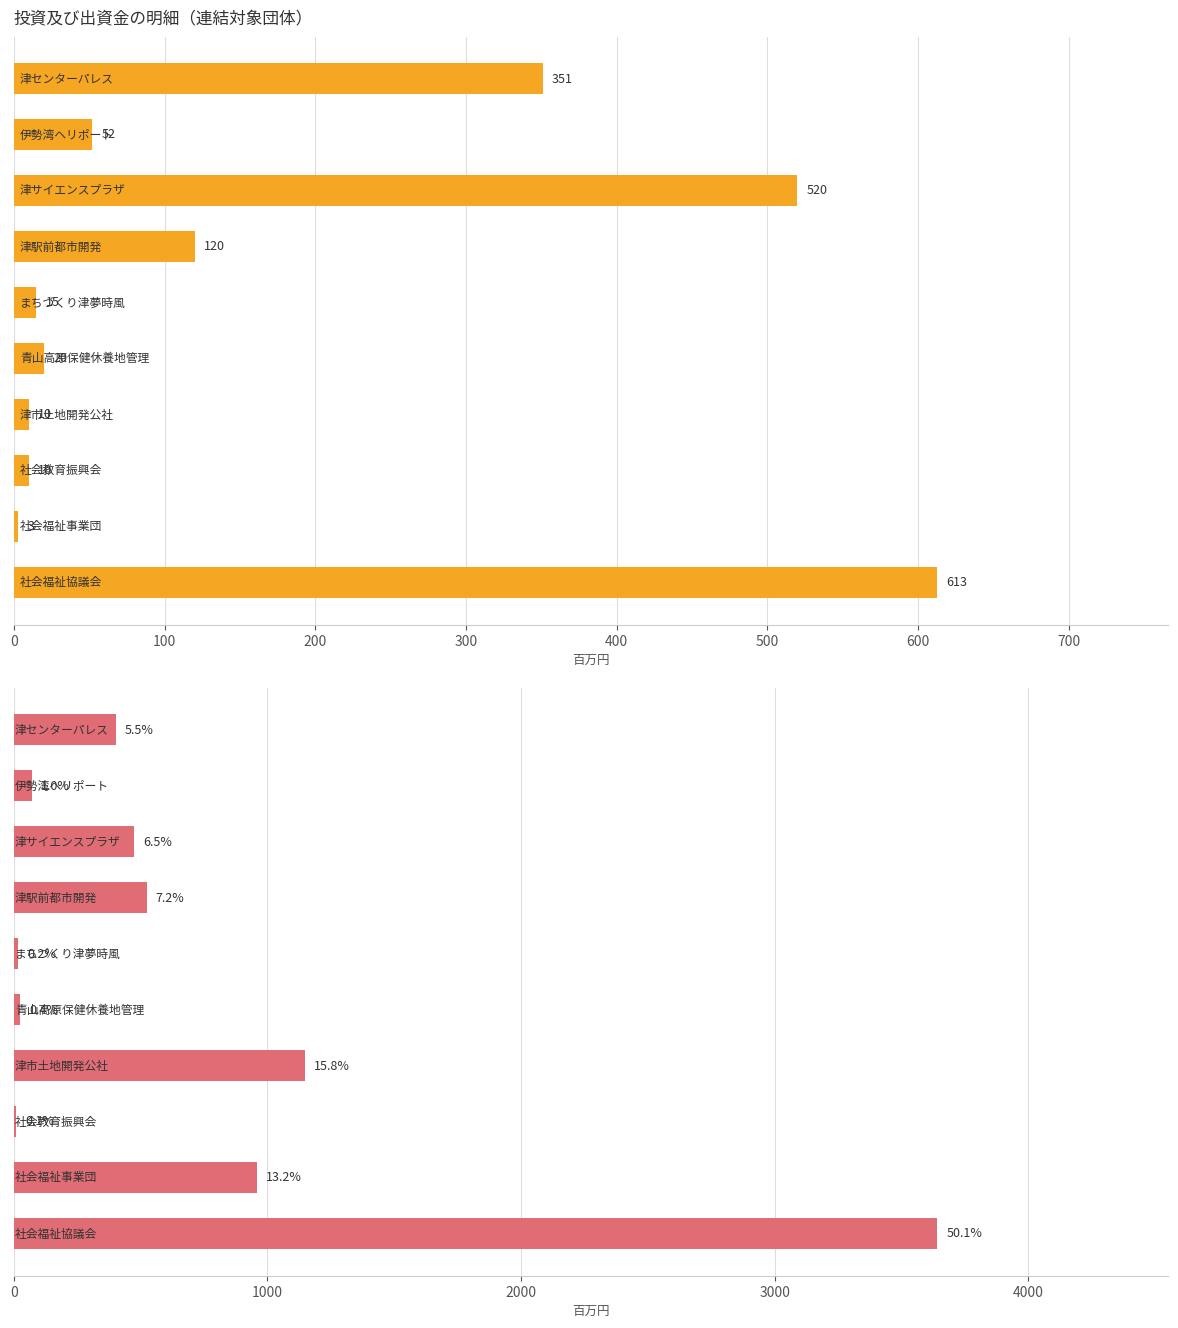

True or false: 出資金額(貸借対照表計上額) has a value of 5 at 800.

False